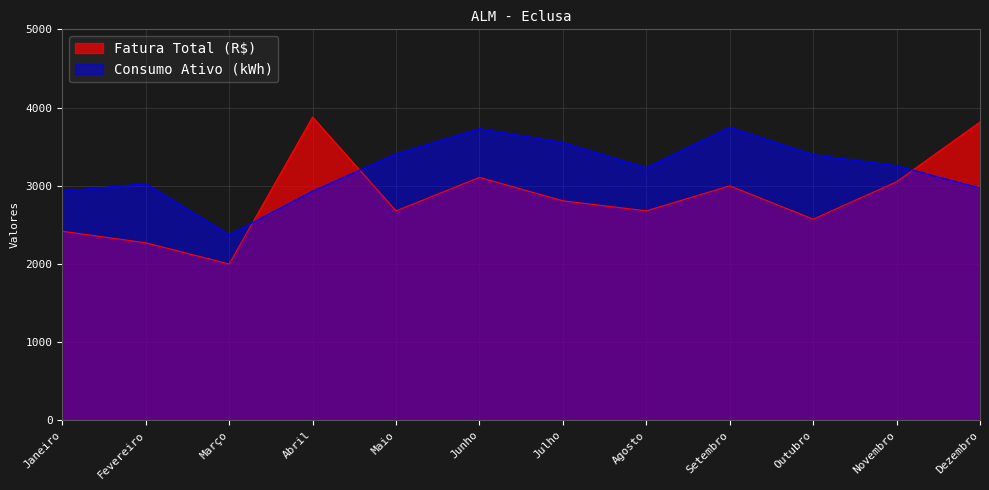

How many lines are shown in the chart?

2